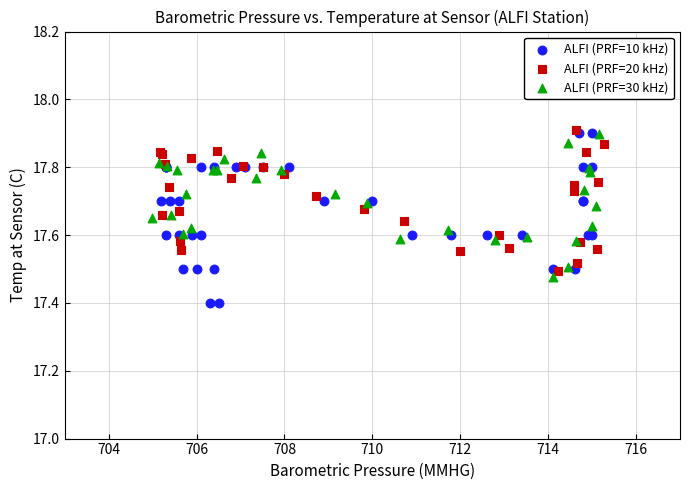

Which series reaches the minimum Y coordinate?

ALFI (PRF=10 kHz)